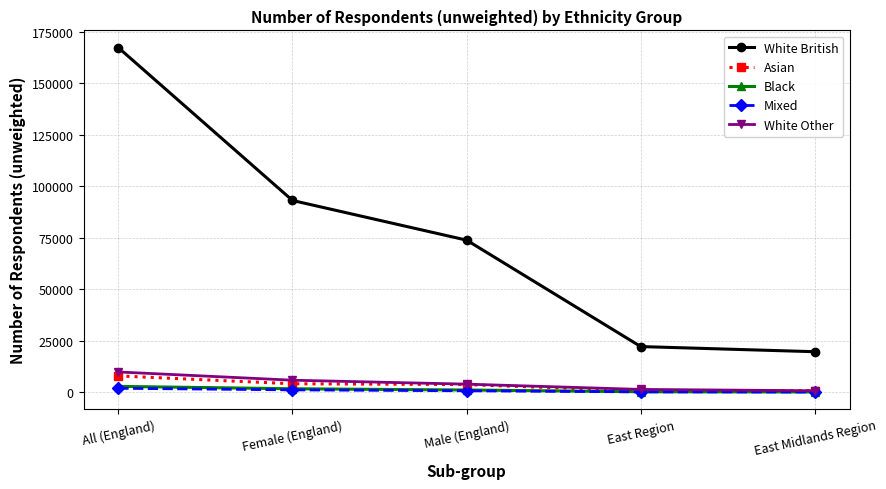

What is the minimum value for White British?

19725